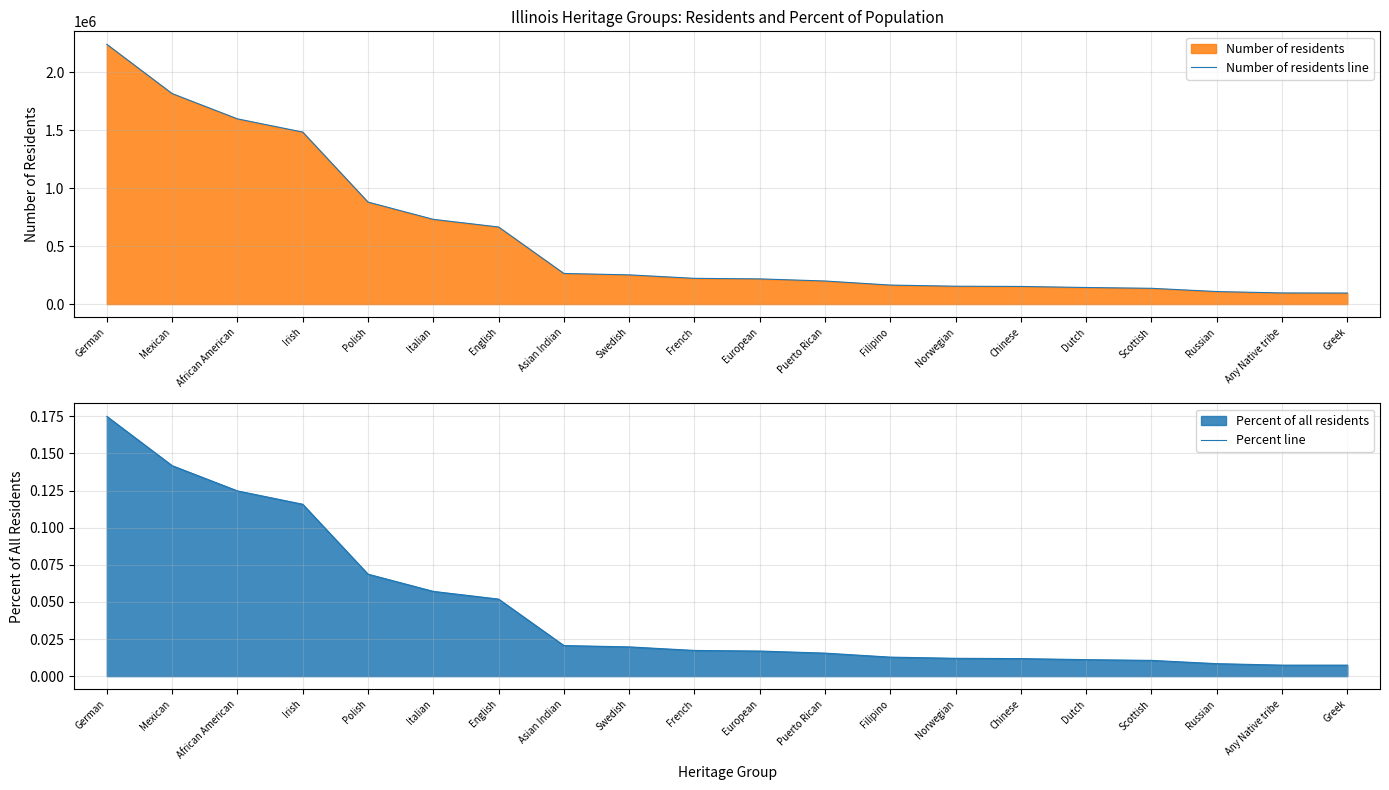

Where is Number of residents line nearest to the value 1168000?

Polish